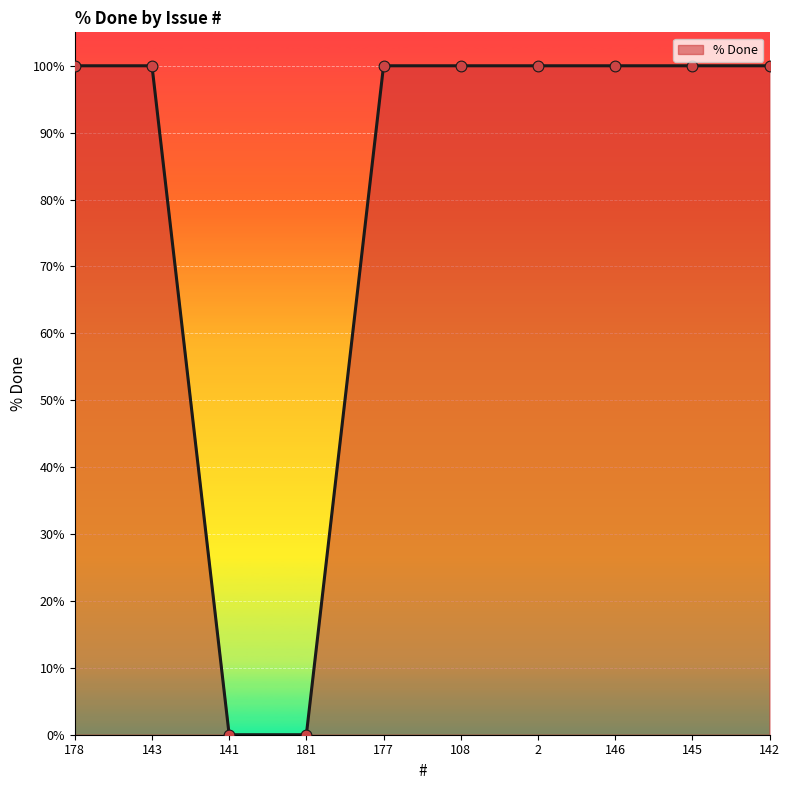

Between 146 and 141, which is larger?

146